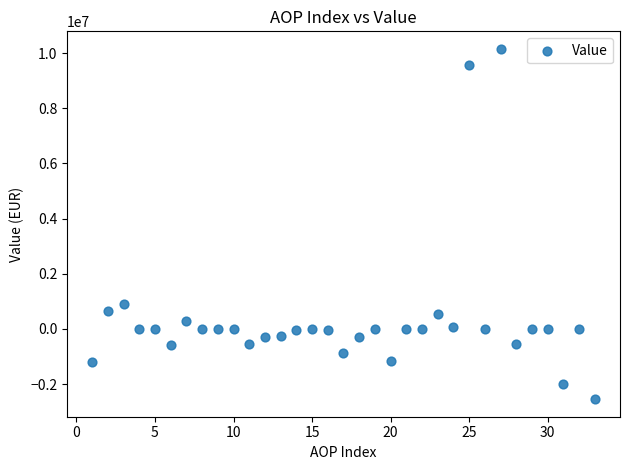

What is the range of Y values (max minus min)?

12700229